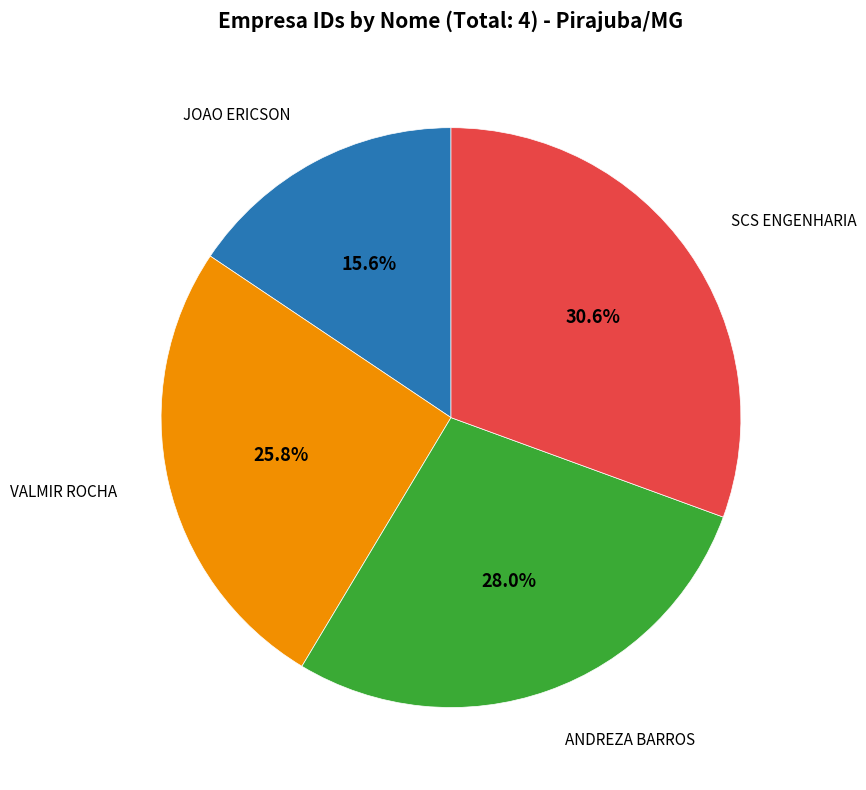

Is there a majority slice in this chart?

No